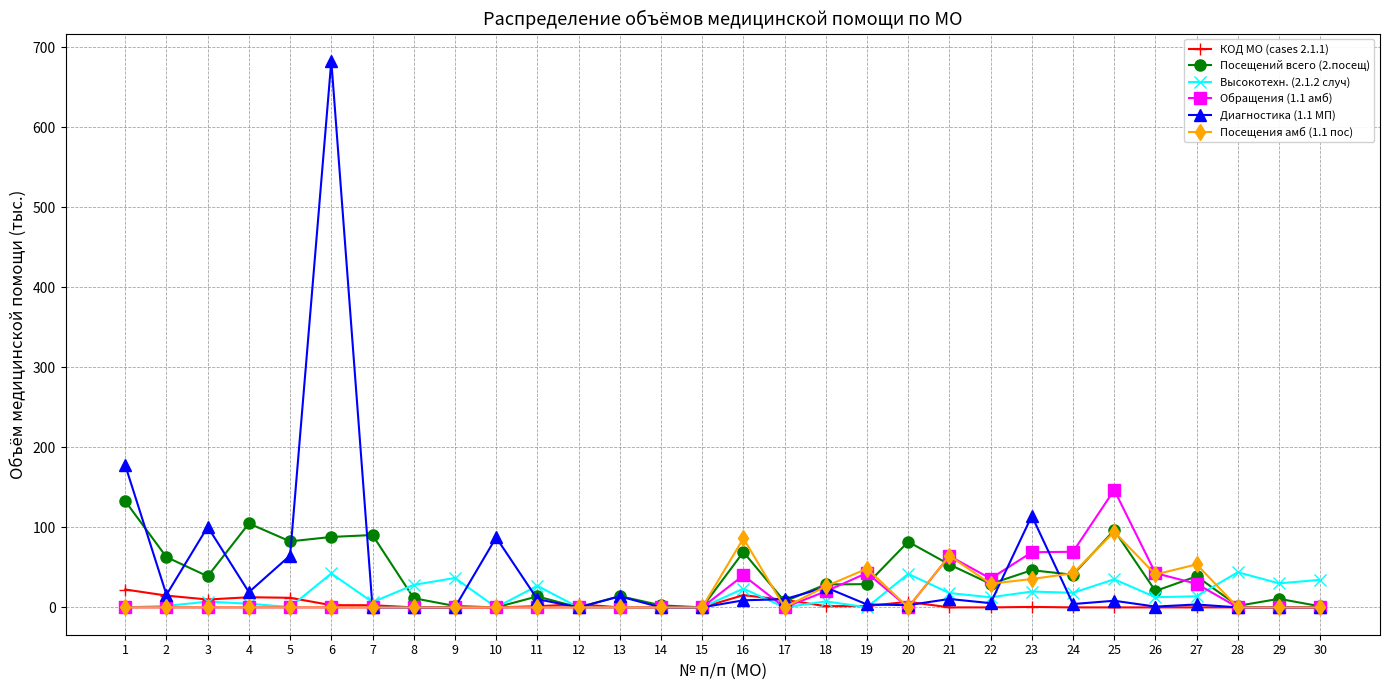

At which category is the sum across all series the highest?

6